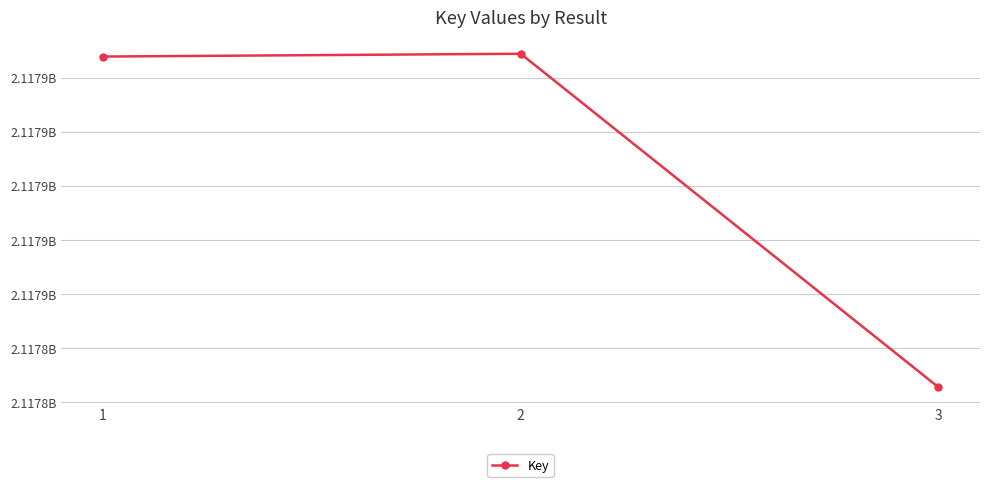

Is this an area chart (filled region under the line)?

No